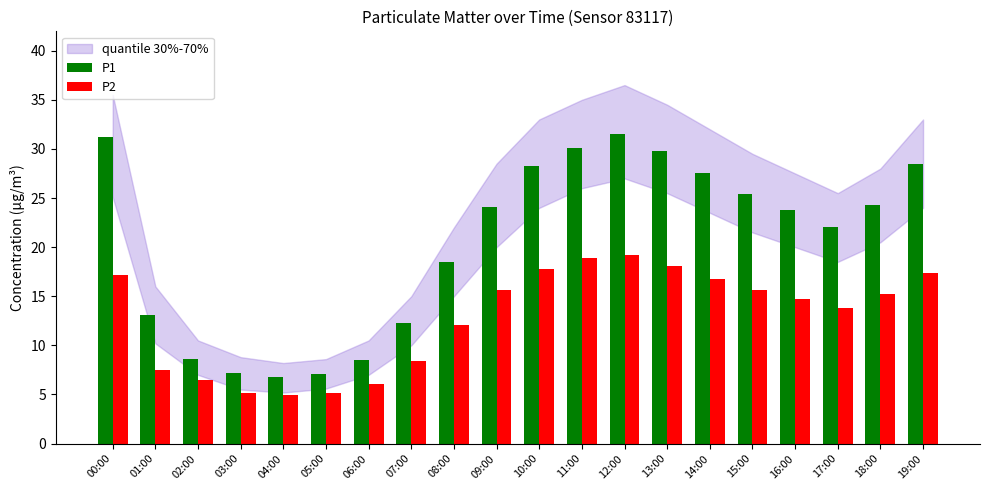

What is the minimum value shown in the chart?

4.9